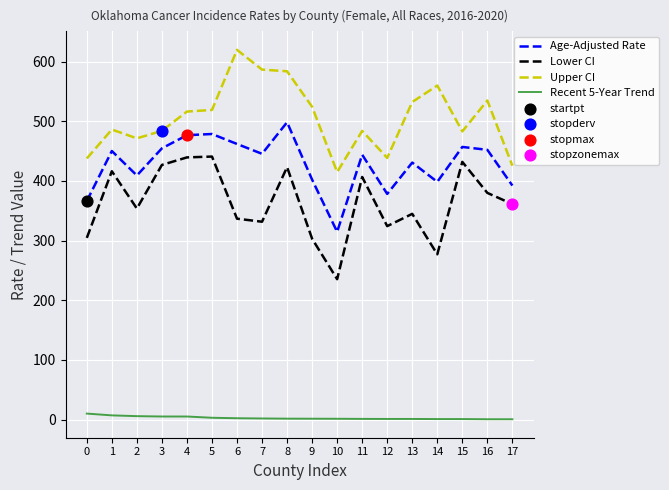

At how many categories does at least one series exceed 266?

18